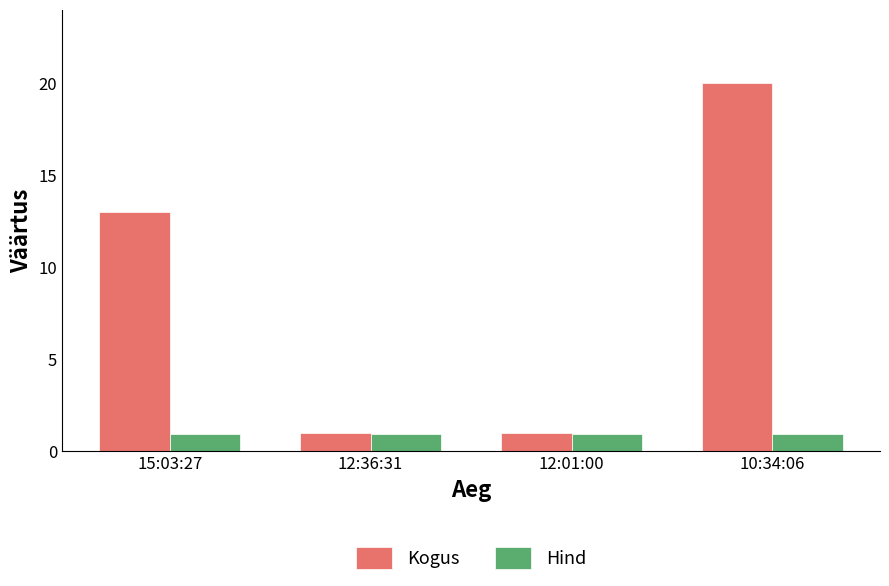

At which category is the sum across all series the highest?

10:34:06